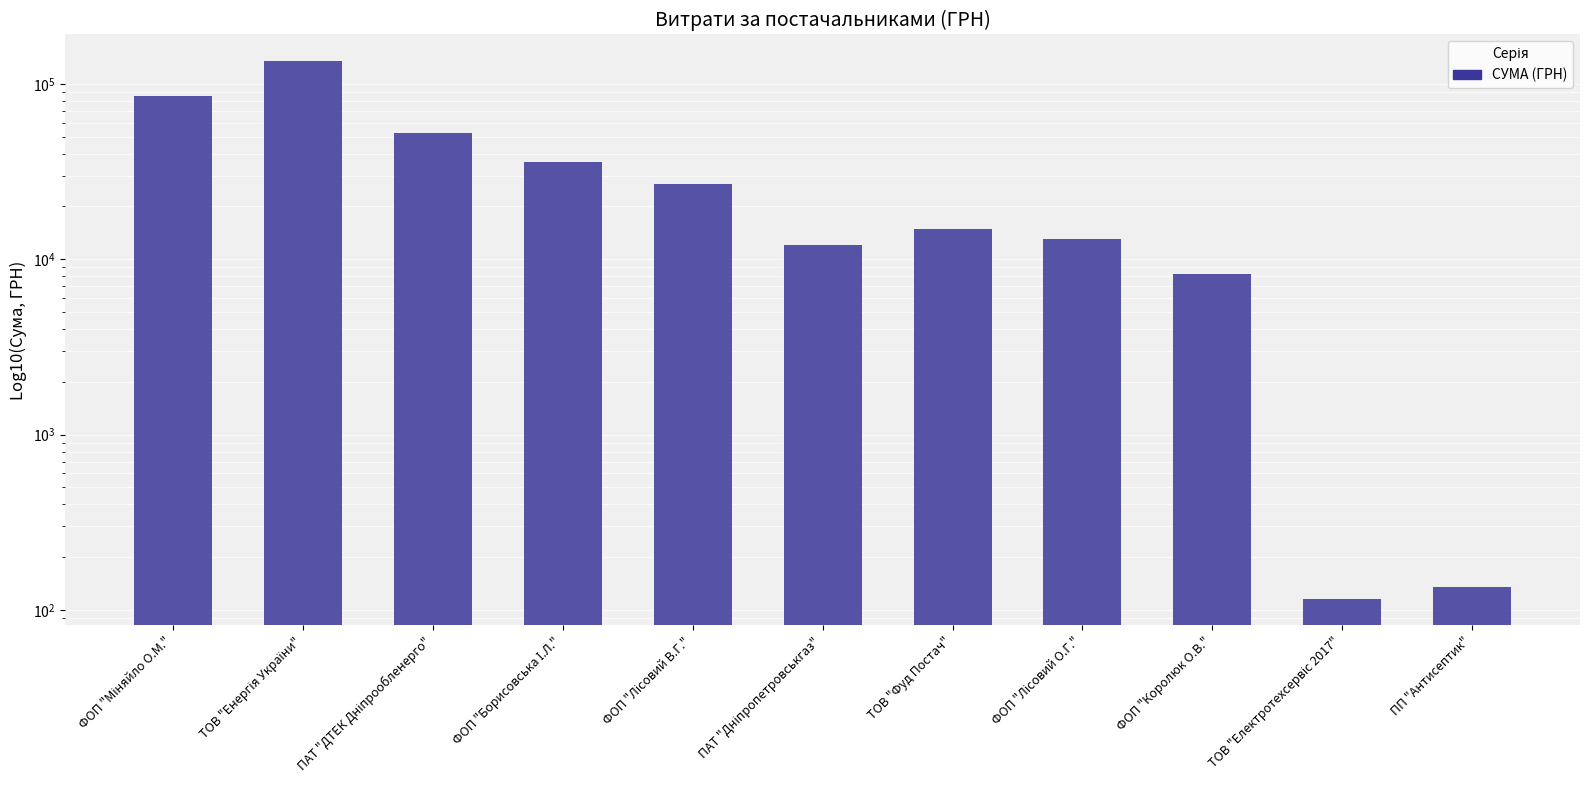

What is the sum of all values?

383841.9